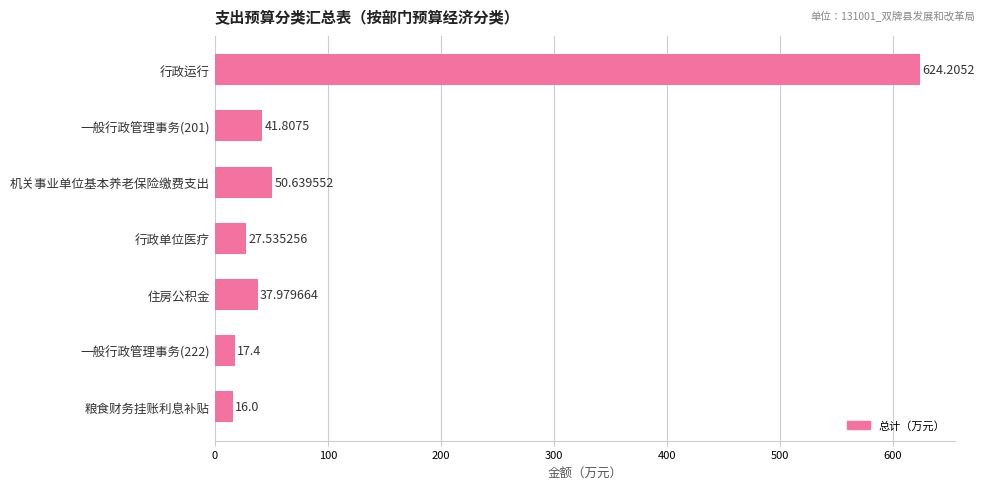

Where is the data nearest to the value 320?

机关事业单位基本养老保险缴费支出